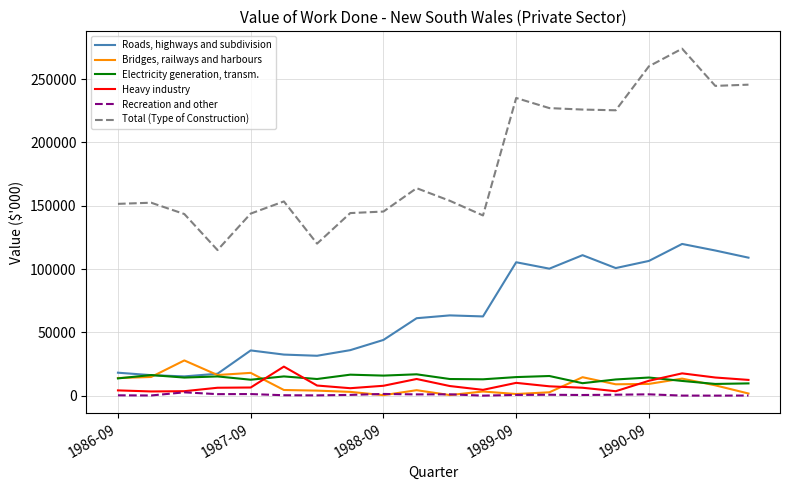

What is the maximum value for Total (Type of Construction)?

274106